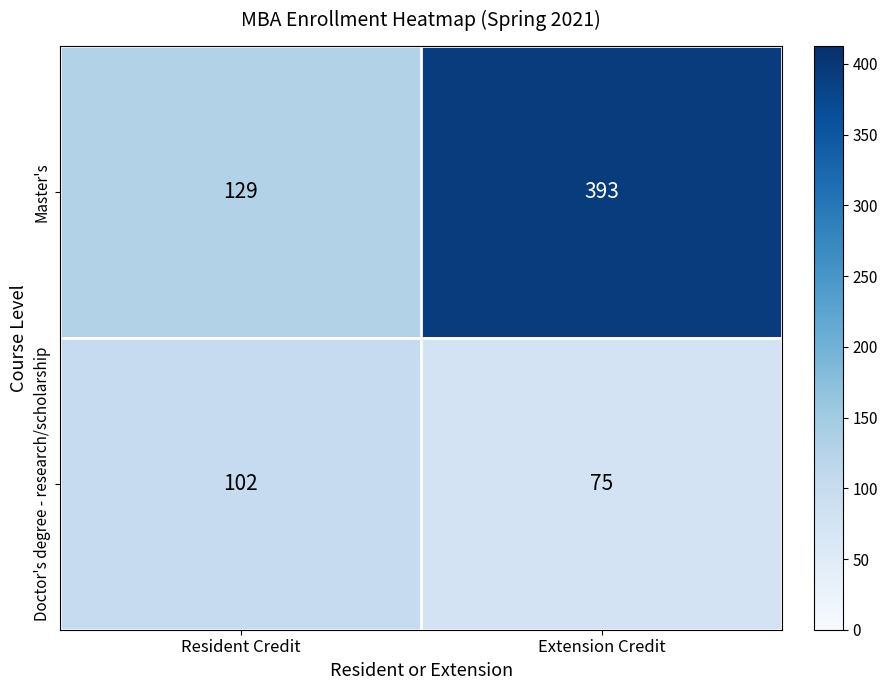

Rank the series by their average value, from lowest to highest.

Doctor's degree - research/scholarship, Master's